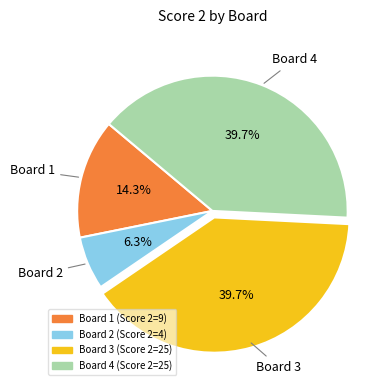

What is the largest slice in the pie chart?

Board 3